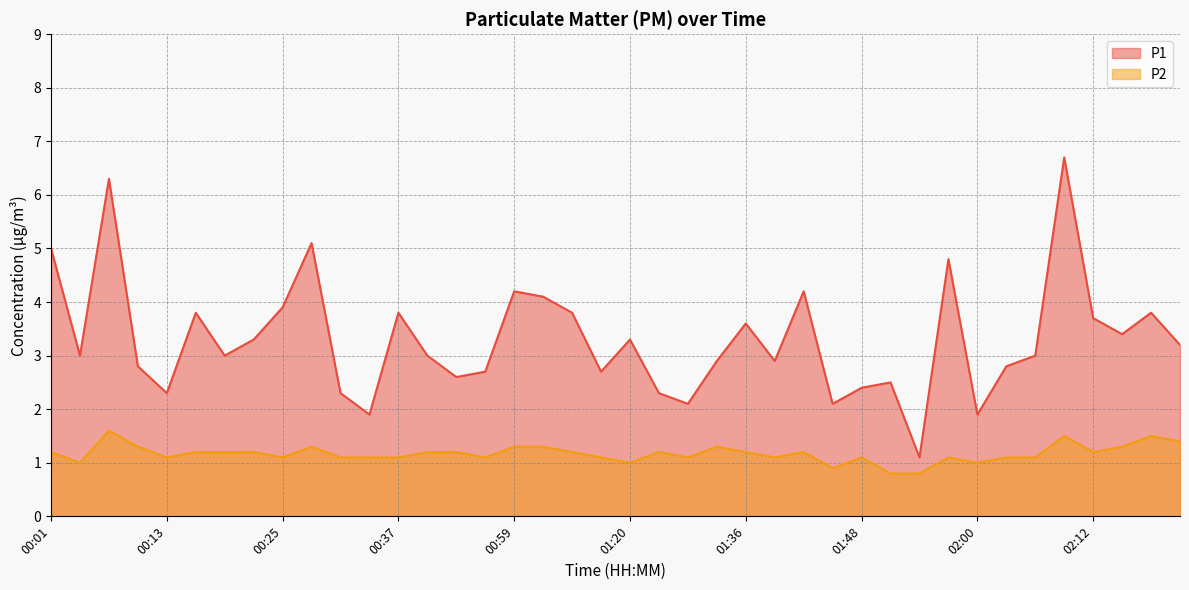

What position from the right is 00:04?

39